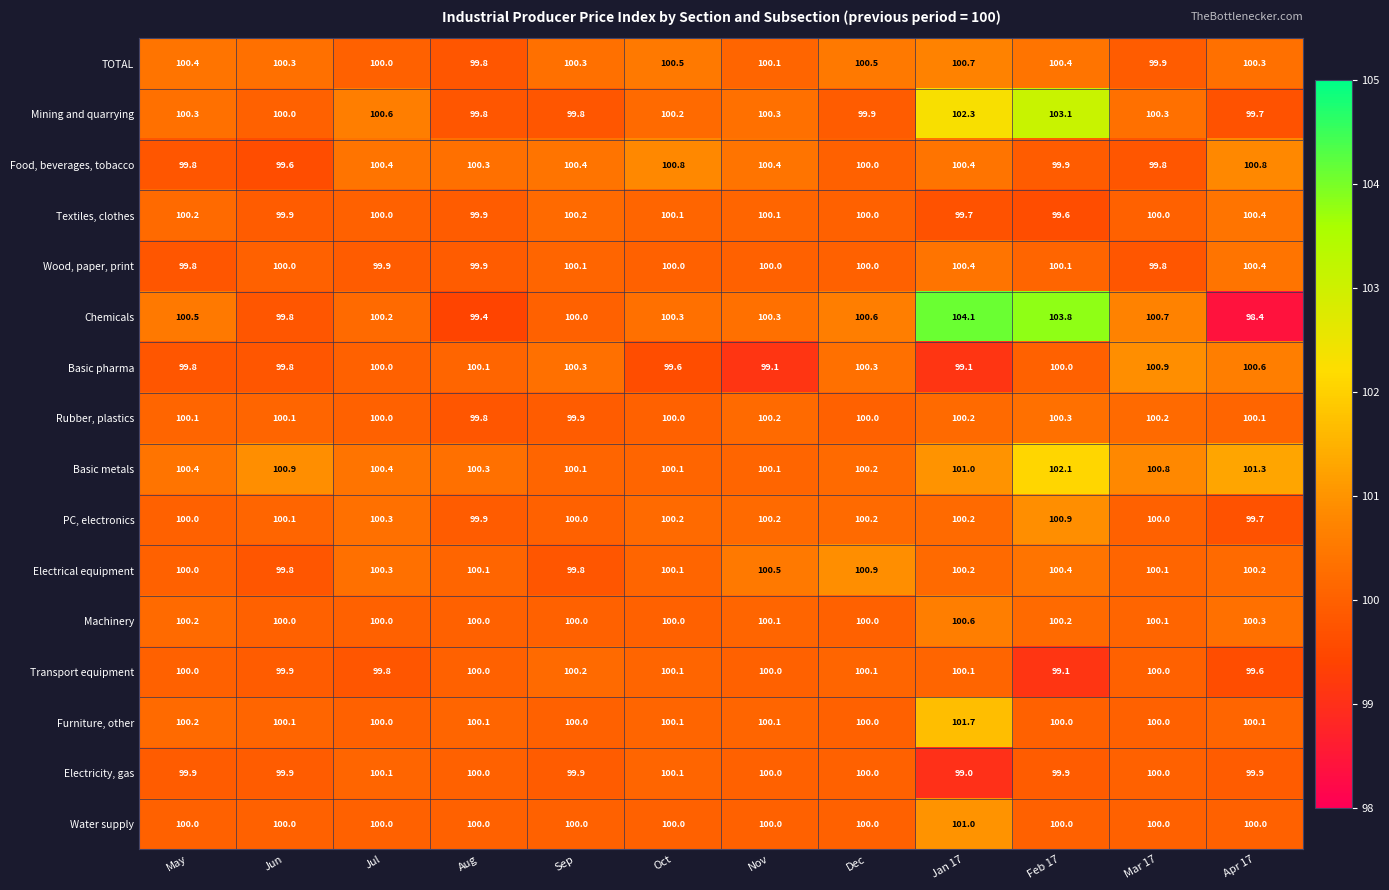

Read the Electricity, gas value at Nov.

100.0